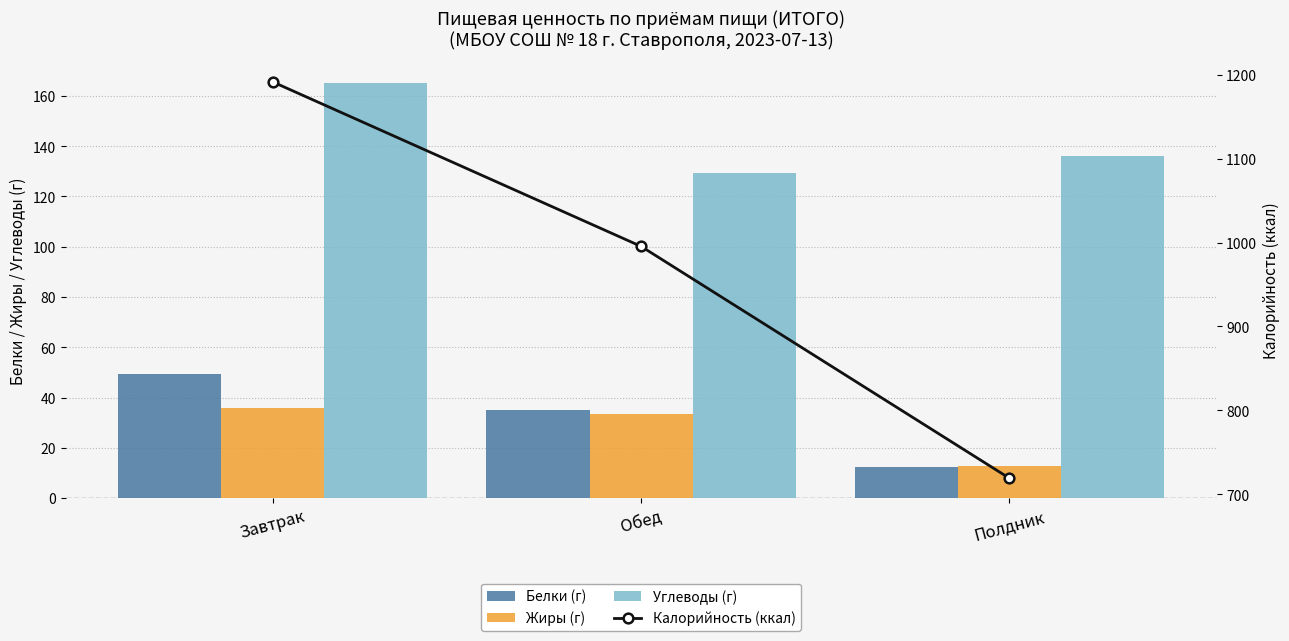

What is the difference between the Углеводы (г) values at Завтрак and Обед?

36.0